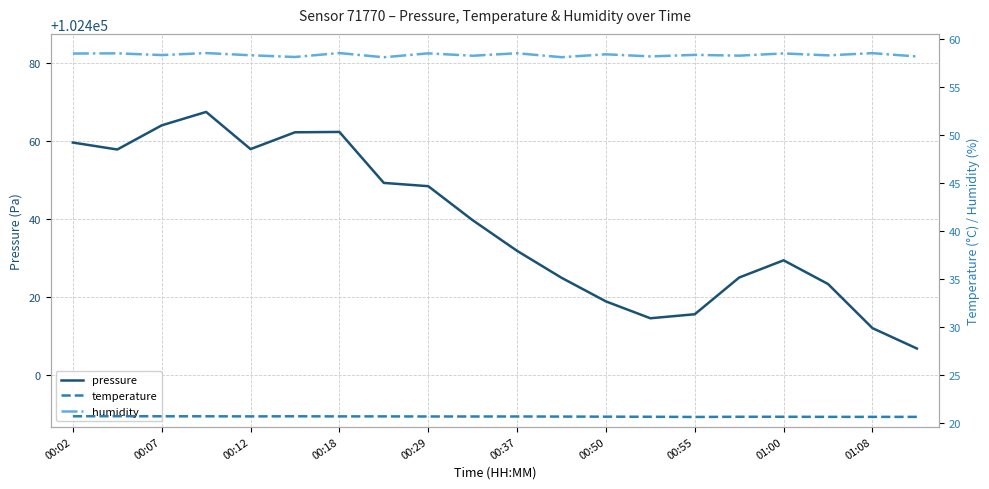

What is the difference between the maximum and minimum values in the pressure series?

60.6